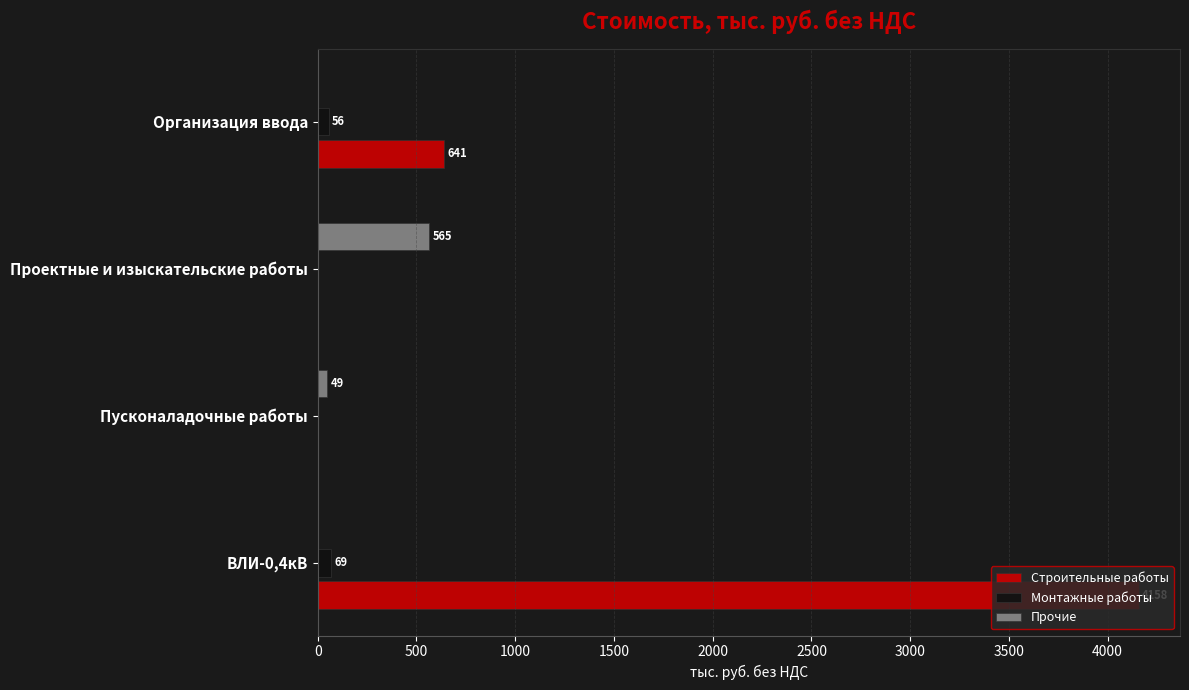

At which category is the sum across all series the highest?

ВЛИ-0,4кВ